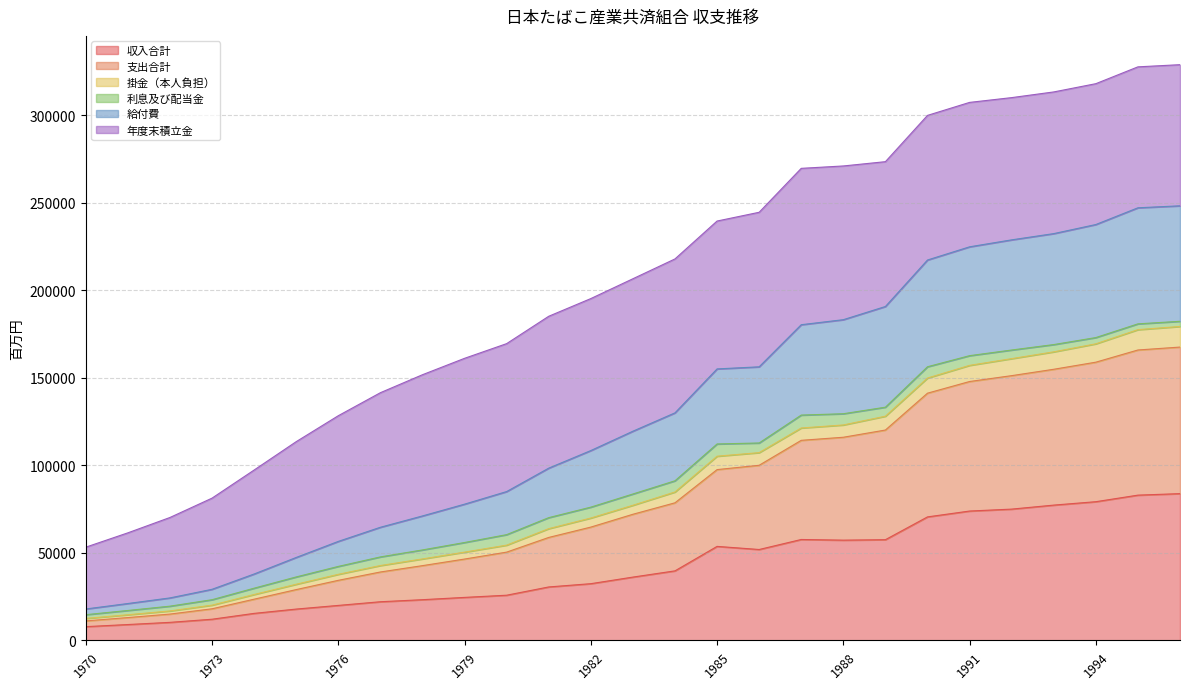

The value of 収入合計 at 1970 is 13549. True or false?

False